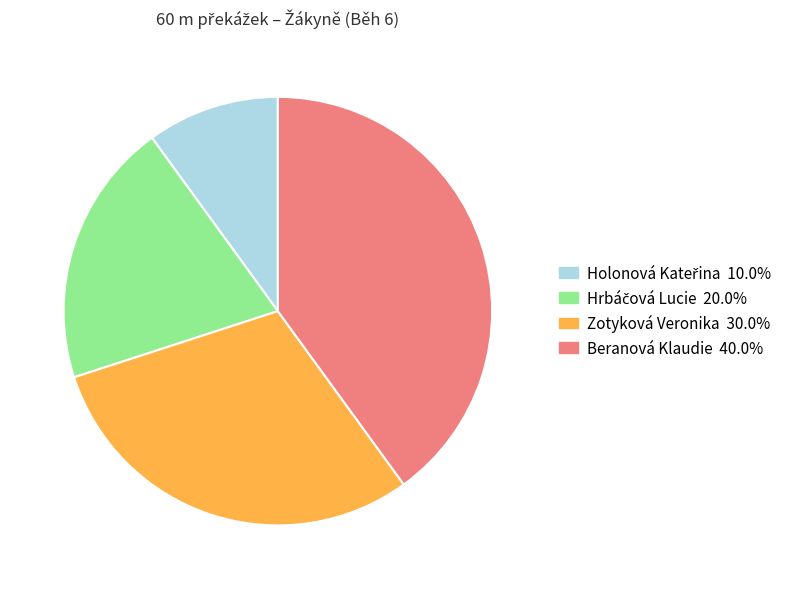

How many segments does this pie chart have?

4